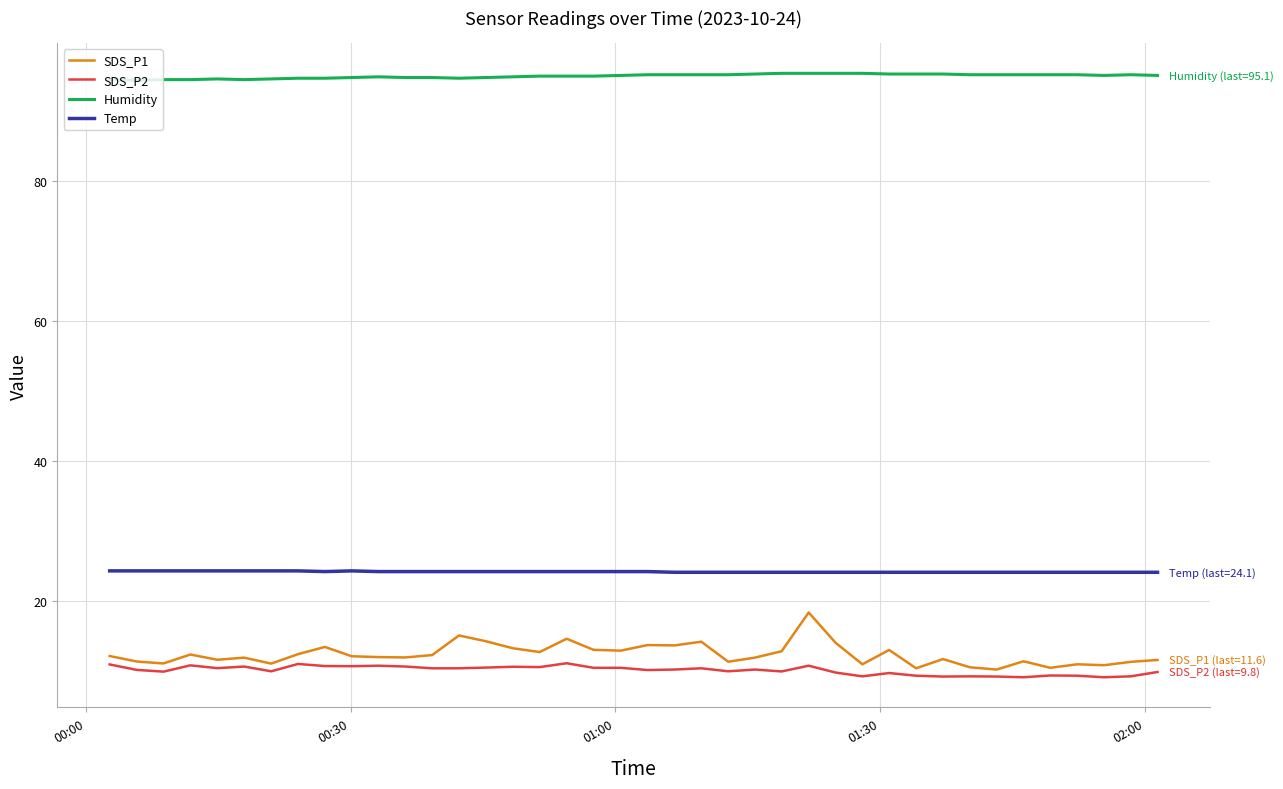

Rank the series by their maximum value, from lowest to highest.

SDS_P2, SDS_P1, Temp, Humidity